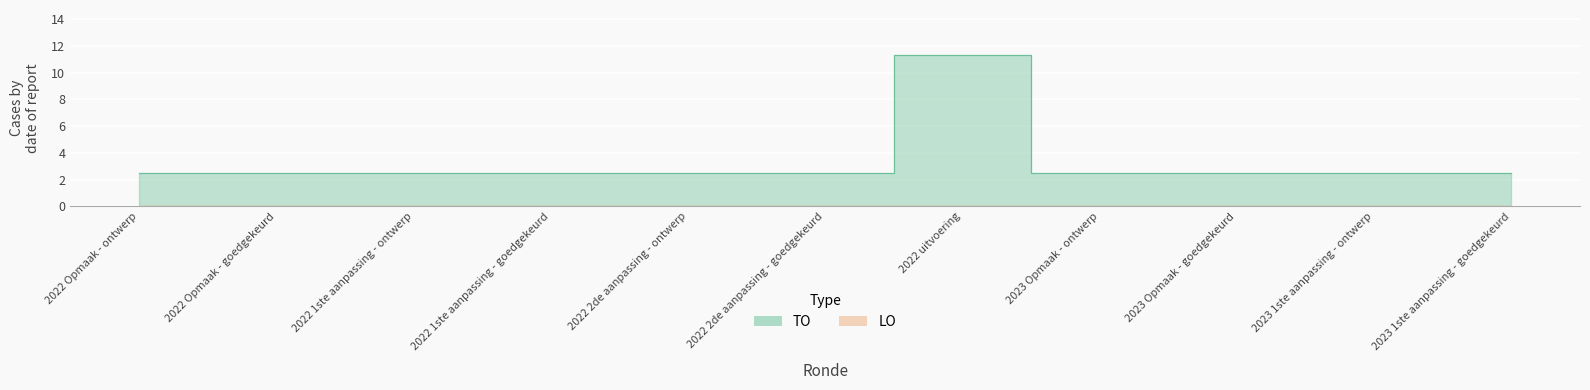

What is the average value?

3.3